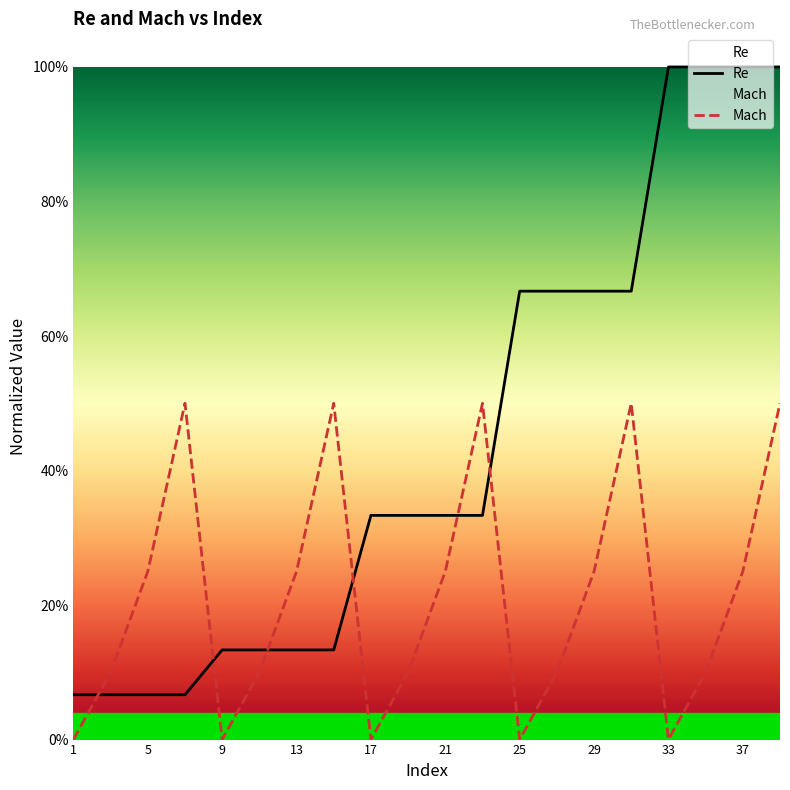

What is the maximum value for Re?

1.0